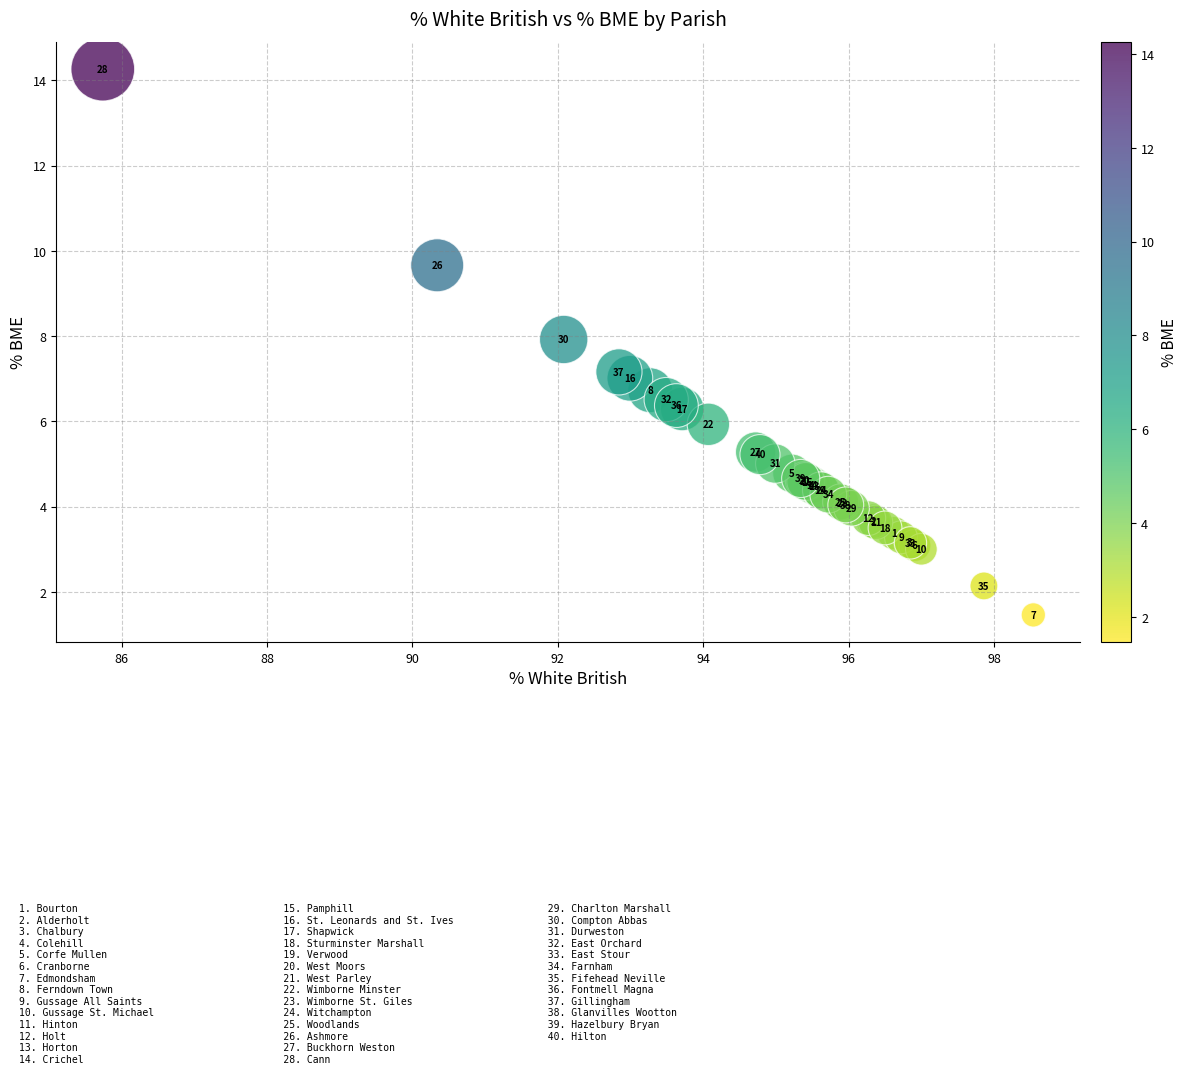

What Y value in the scatter plot is closest to 7?

7.0